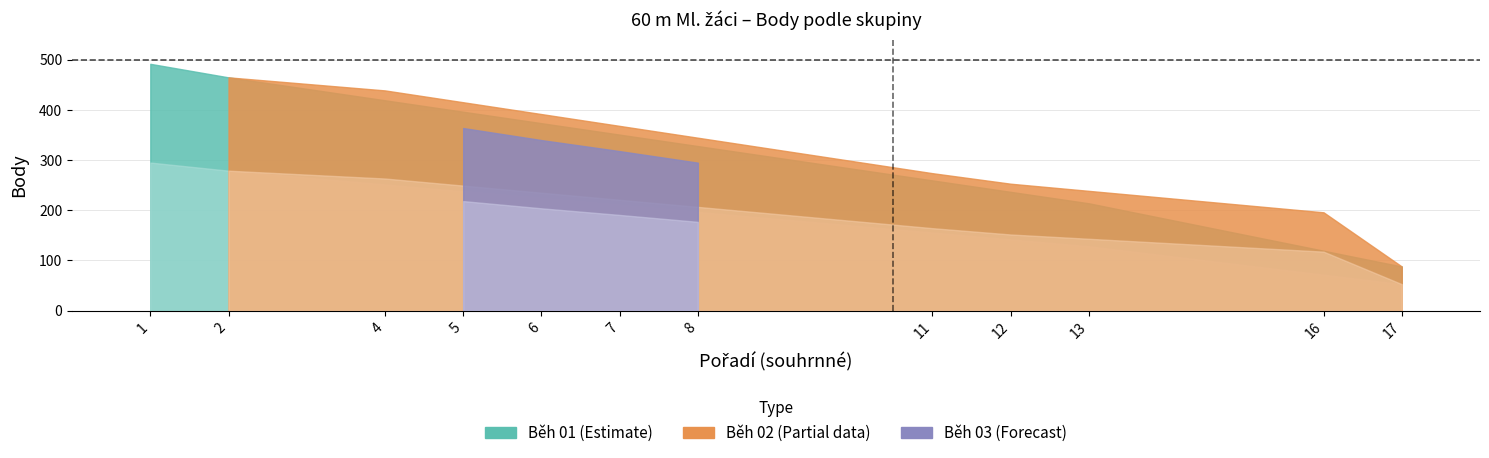

What is the value of the Body point at the 16th from the left?

196.0